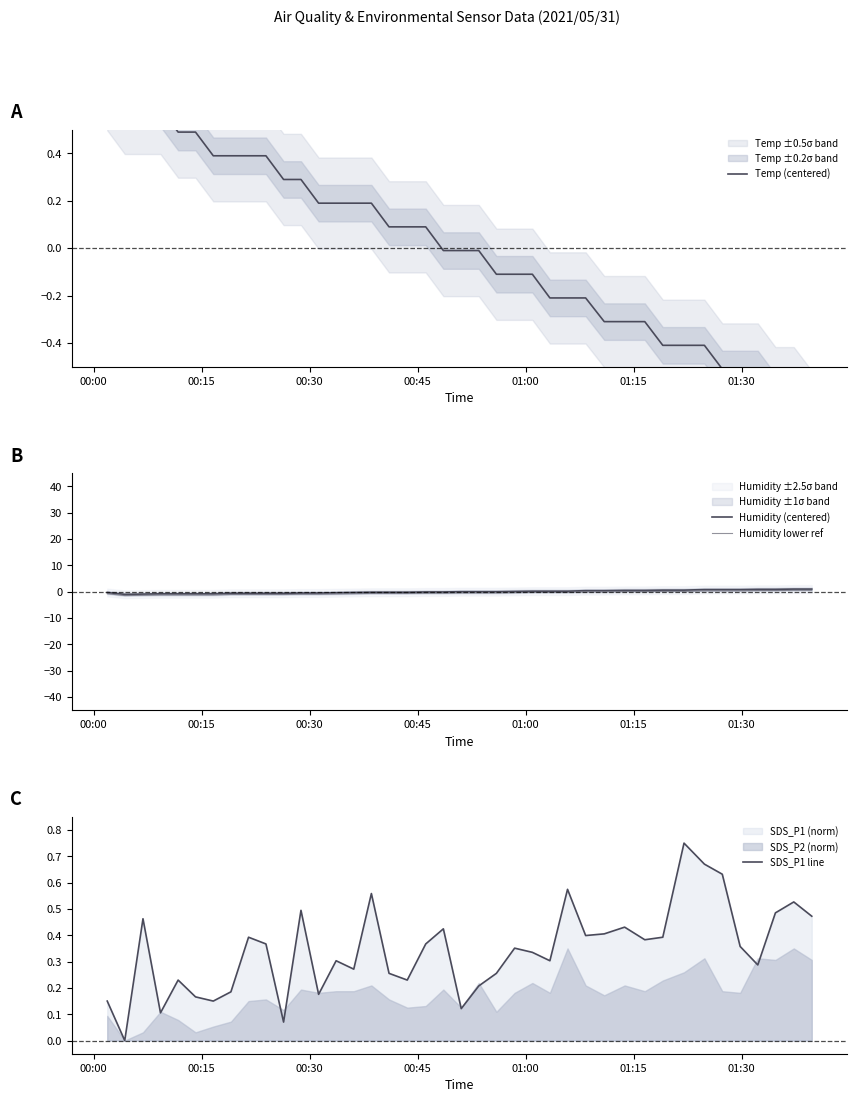

True or false: Humidity (centered) has more than 2 points higher than both neighbors.

False